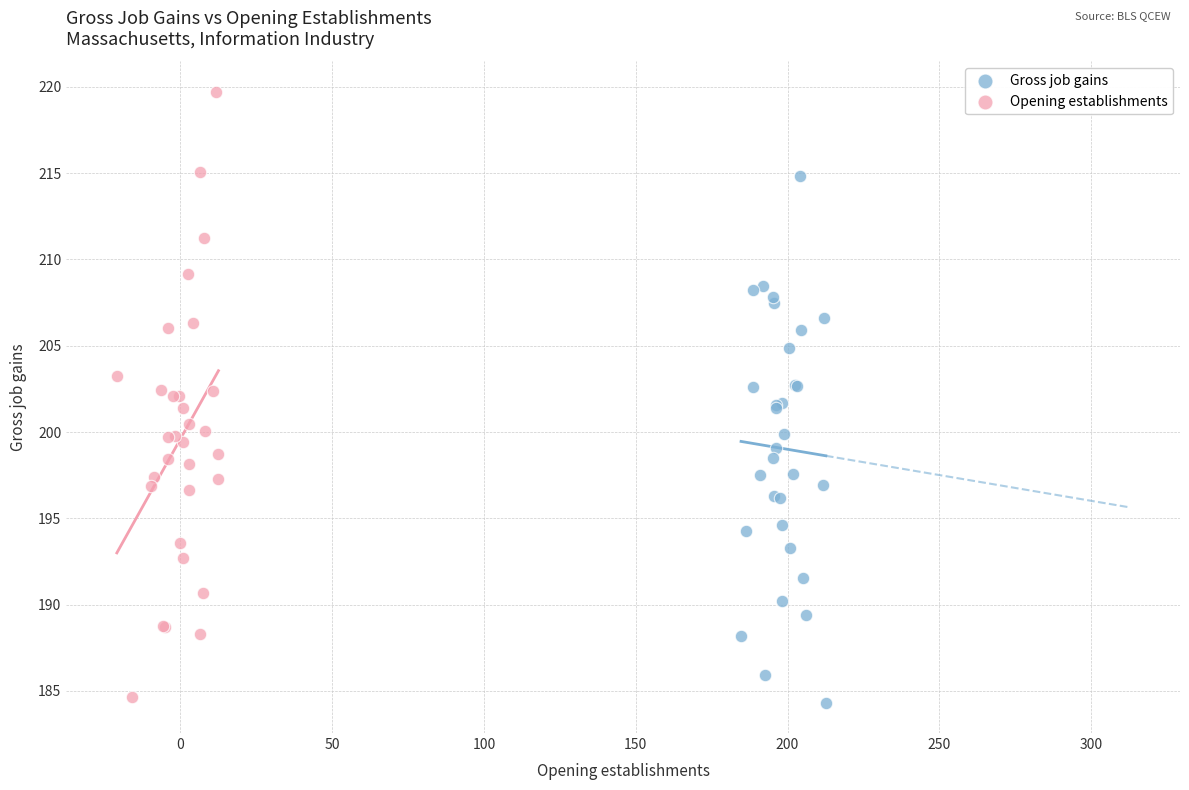

Which series reaches the maximum Y coordinate?

Opening establishments